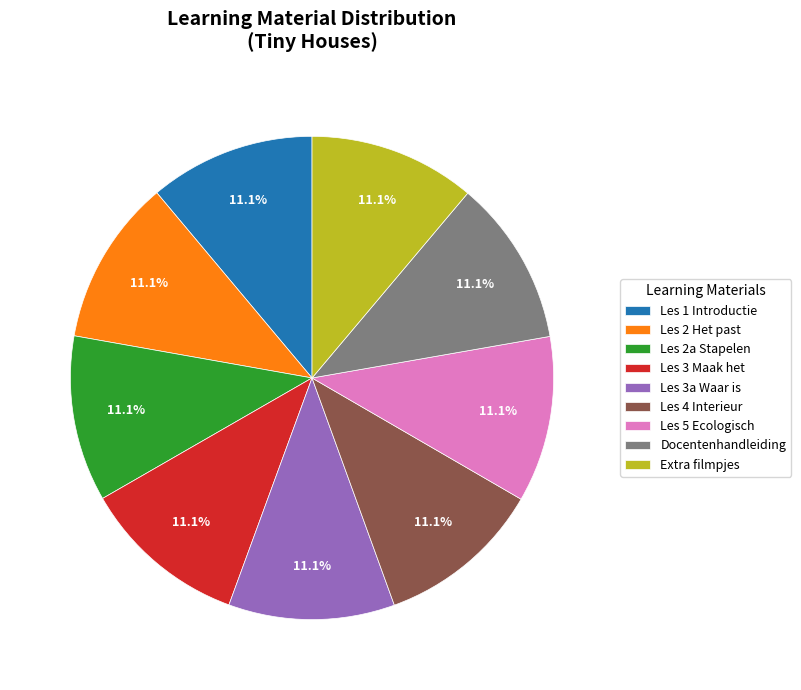

To the nearest percent, what is the combined percentage of Les 2 Het past and Docentenhandleiding?

22%